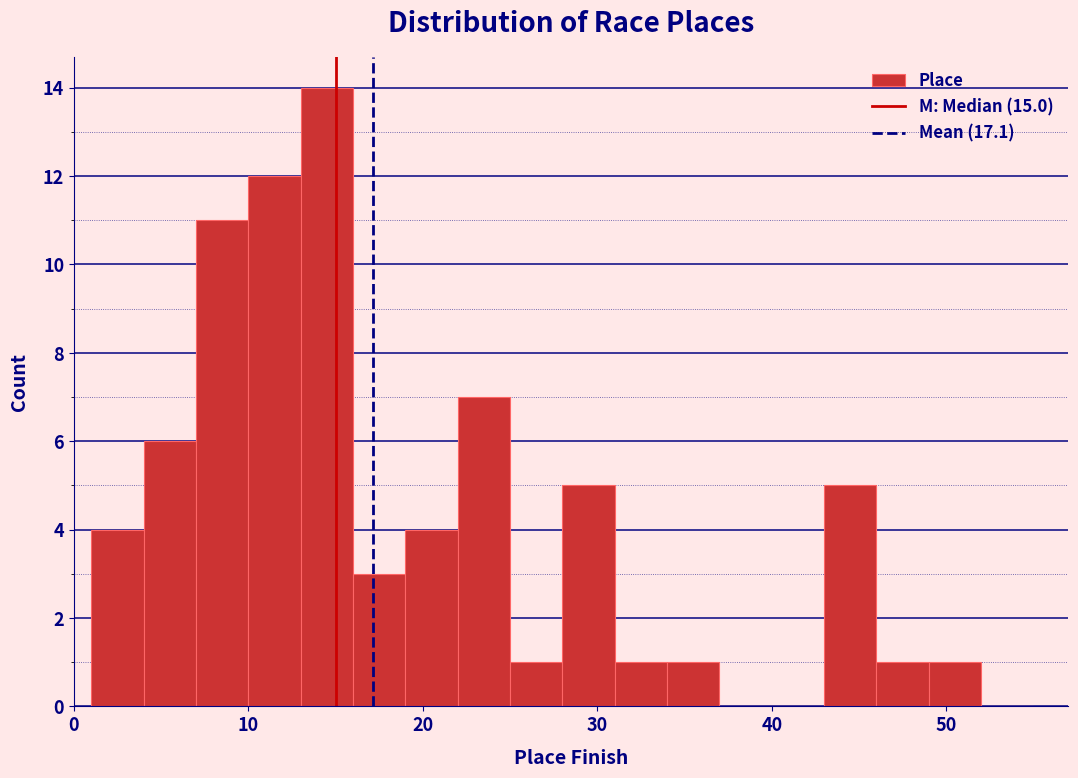

Around what value on the x-axis is the tallest bar? Give the approximate position of its centre, as read against the axis.

15